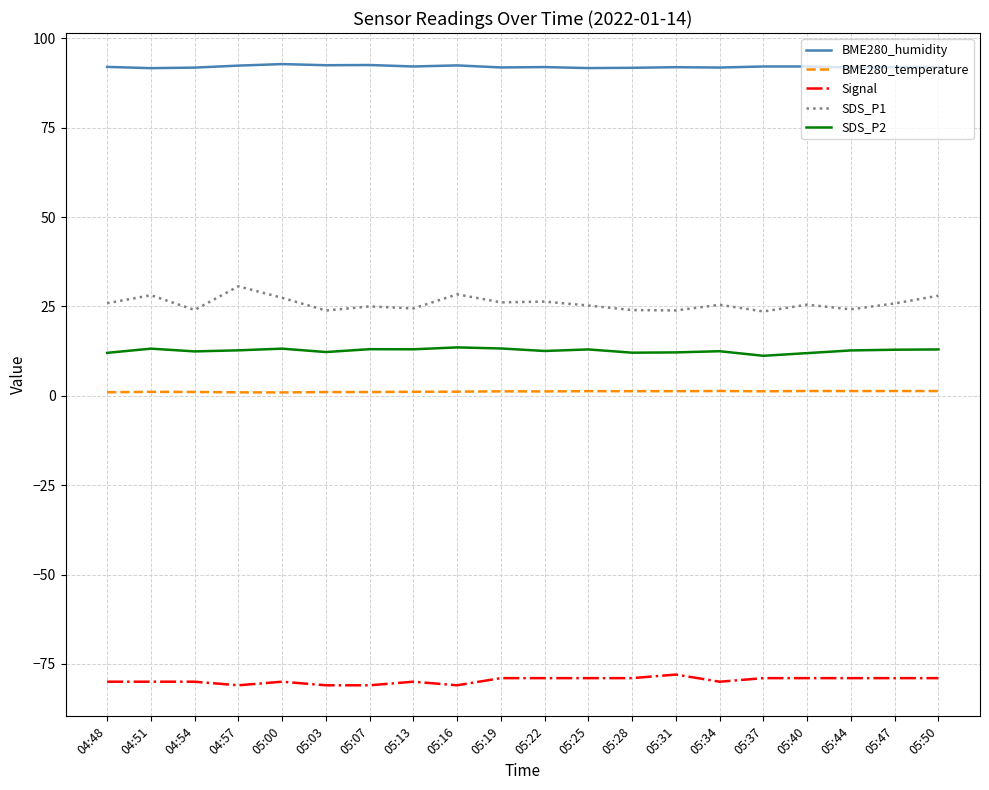

True or false: BME280_temperature and SDS_P1 intersect in this chart.

False